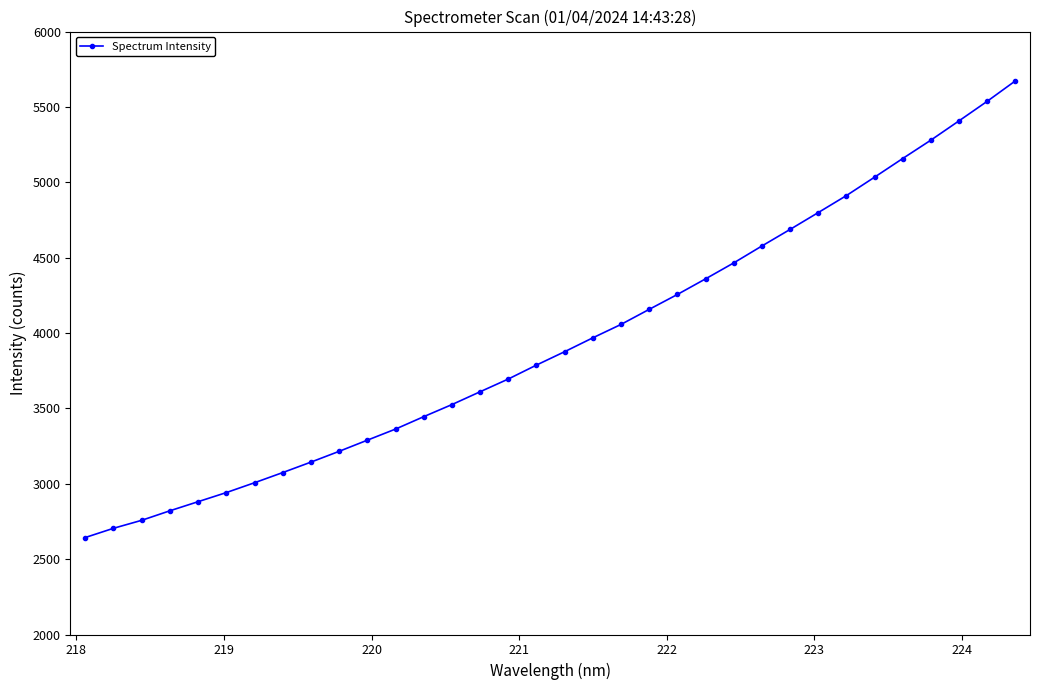

What is the greatest value displayed?

5672.3